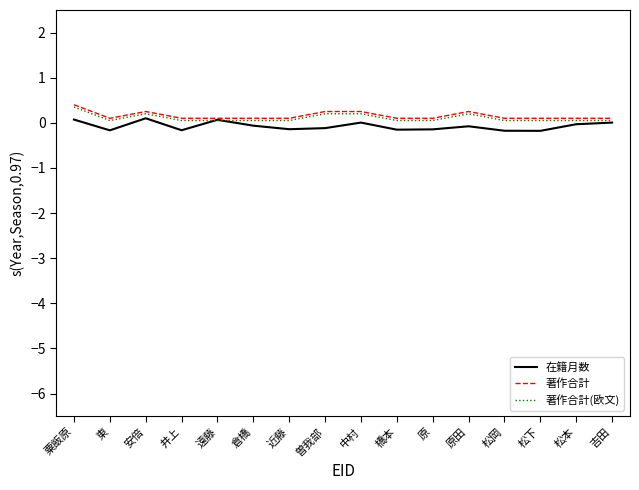

What is the maximum value shown in the chart?

0.4